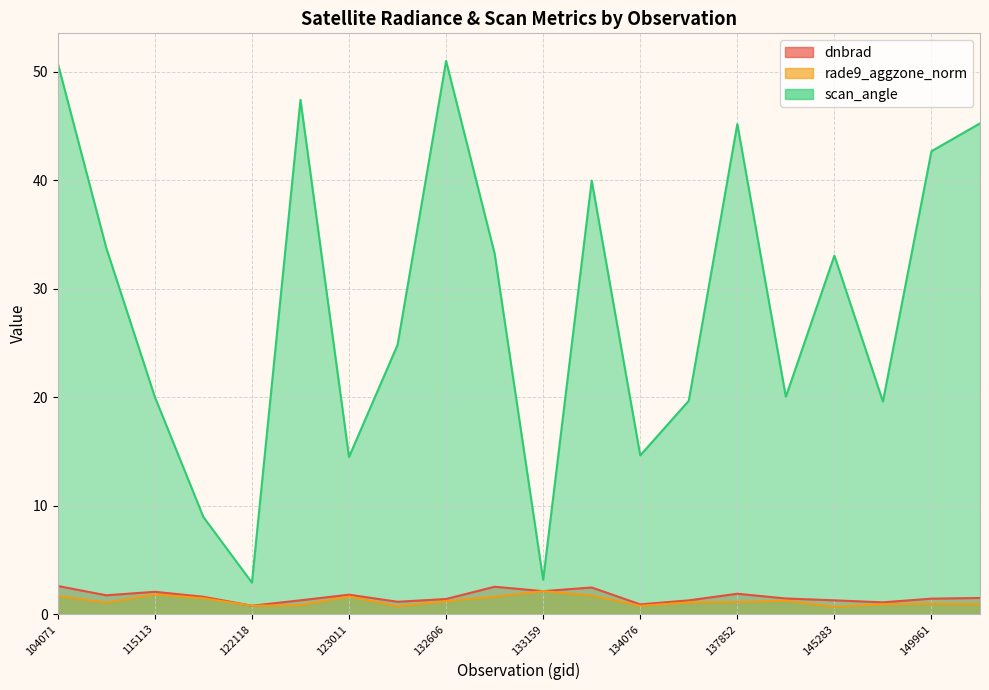

What value does the rade9_aggzone_norm series have at 132606?

1.2